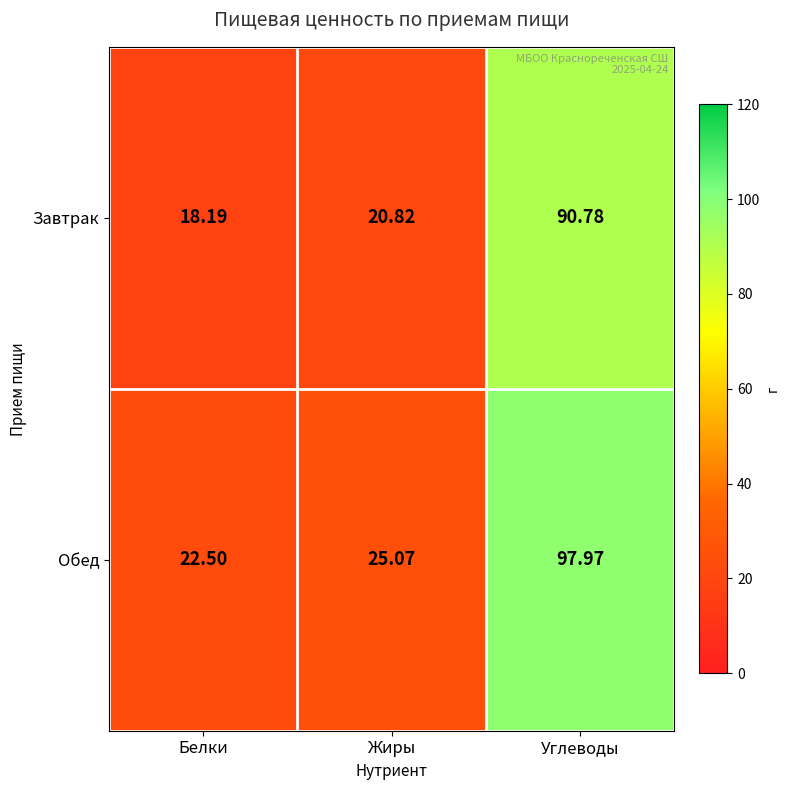

Rank the series by their average value, from lowest to highest.

Завтрак, Обед